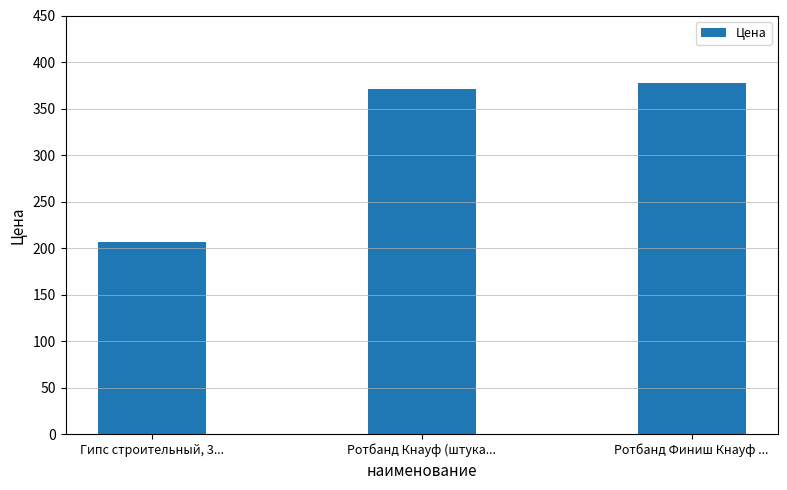

What is the sum of all values?

955